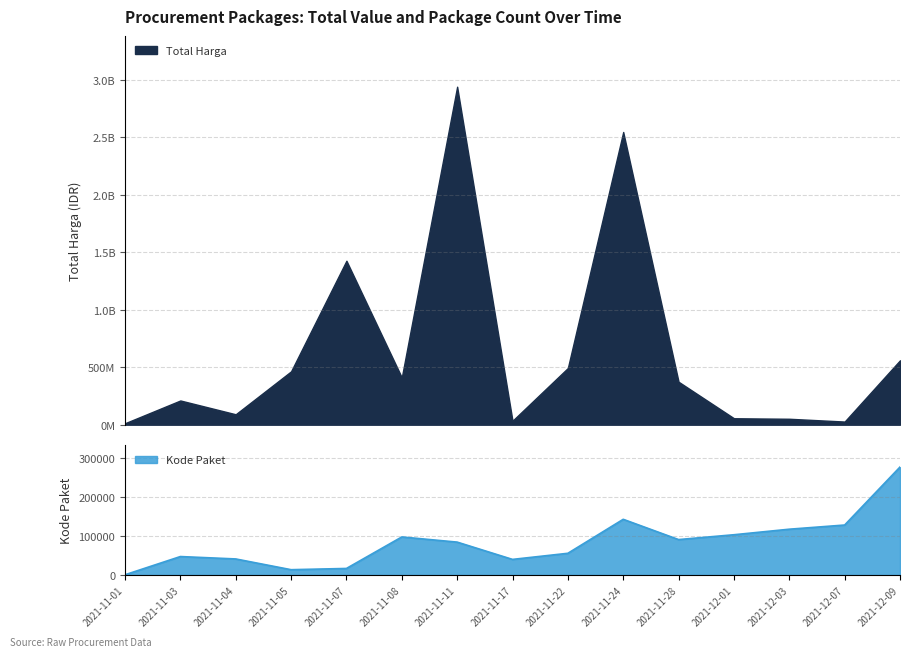

What value does the data have at 2021-11-22?

55826